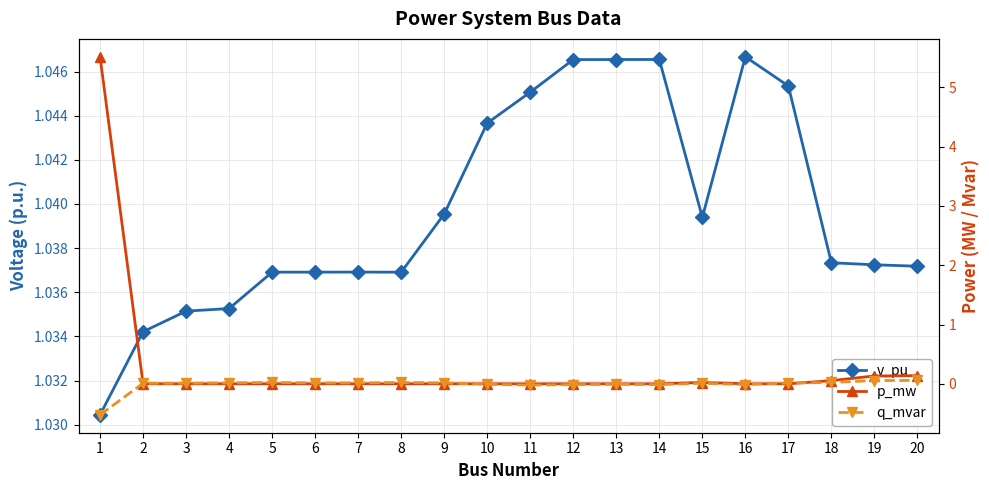

What is the average value of the p_mw series?

0.3